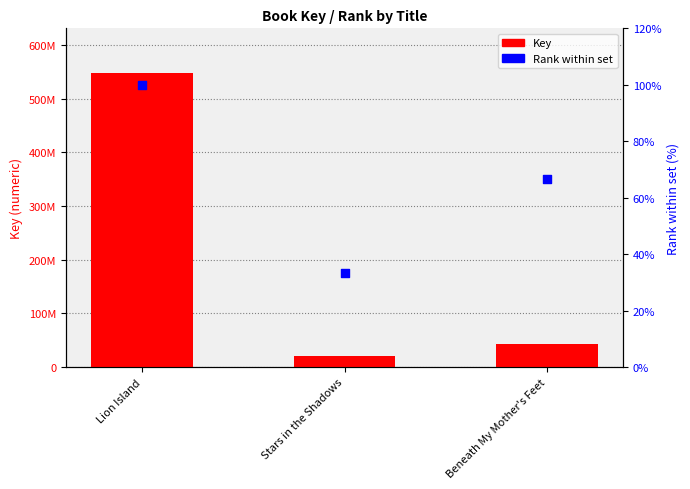

What are all the series names shown in the legend?

Key, Rank within set